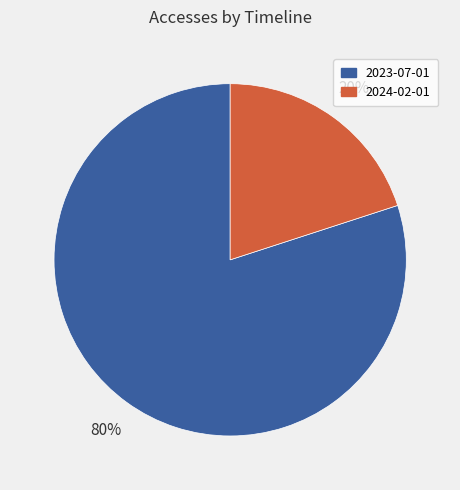

What percentage is the 2023-07-01 slice, to the nearest percent?

80%